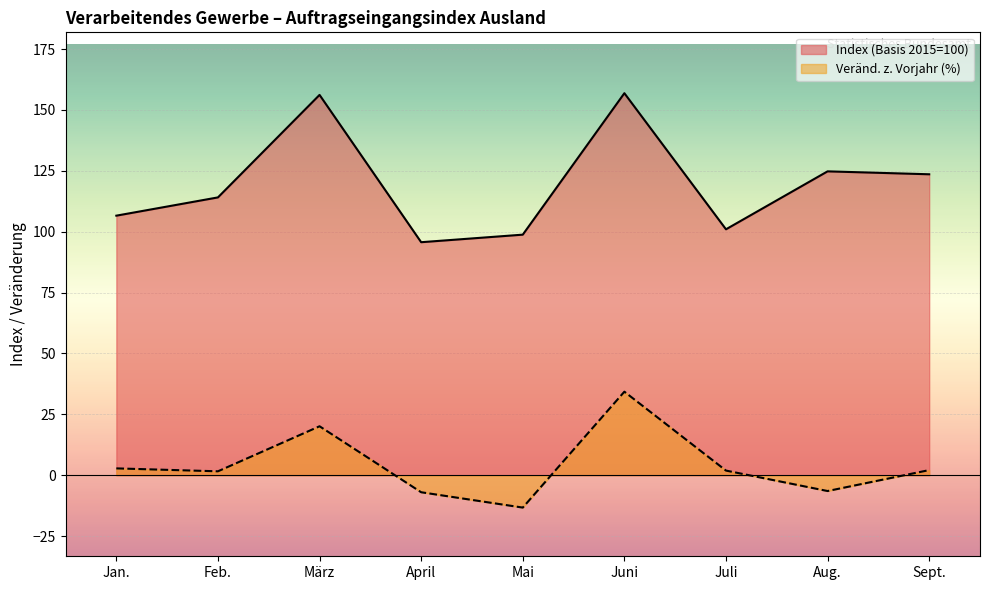

The Veraenderung zum Vorjahr (%) series shows -13.3 at Mai. True or false?

True